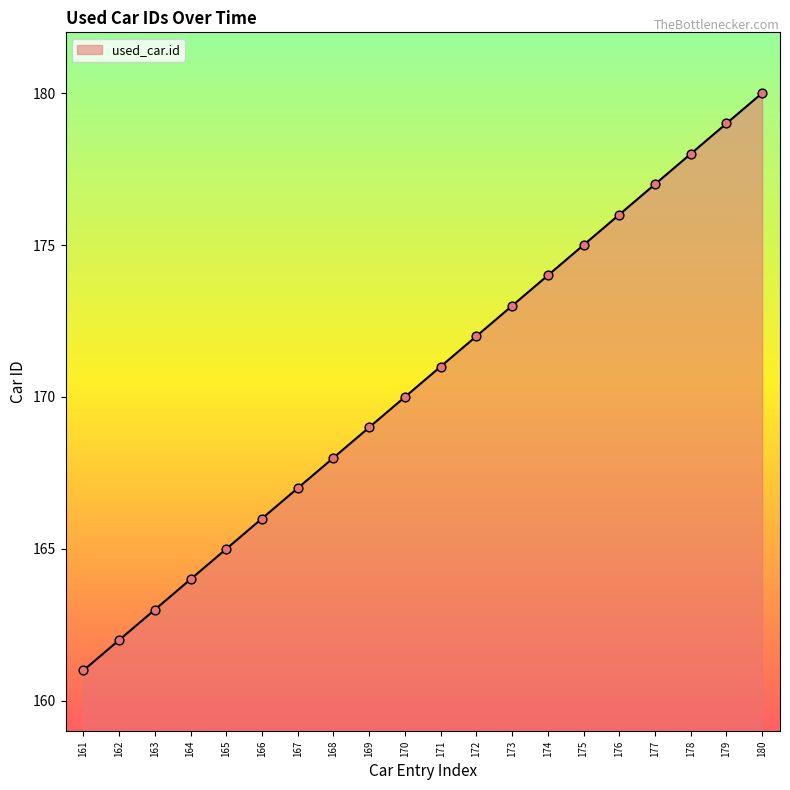

What is the ratio of the value at 166 to the value at 168?

1.0